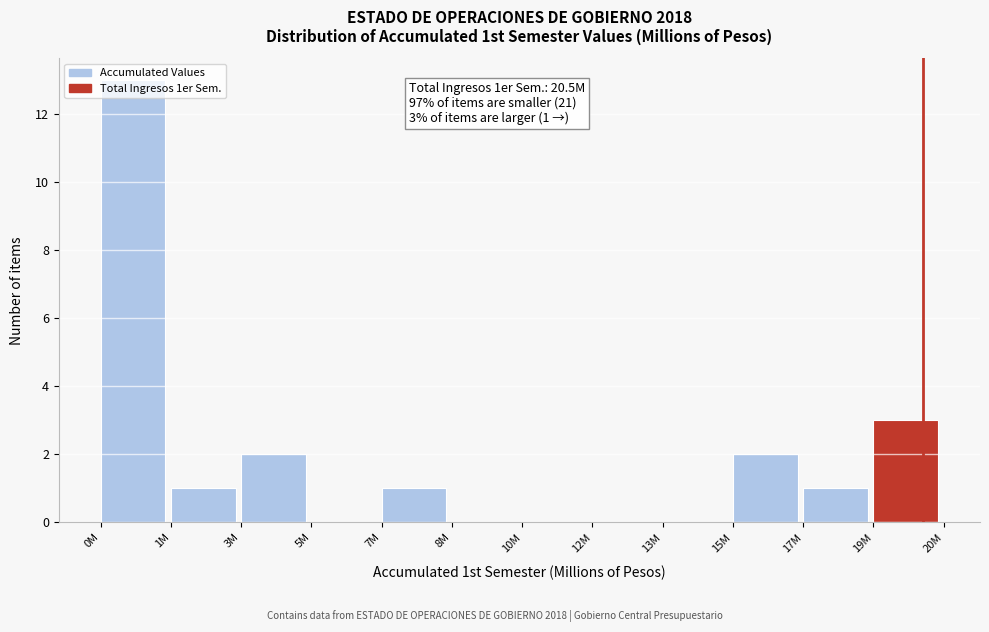

At which label is the value closest to 6?

19M